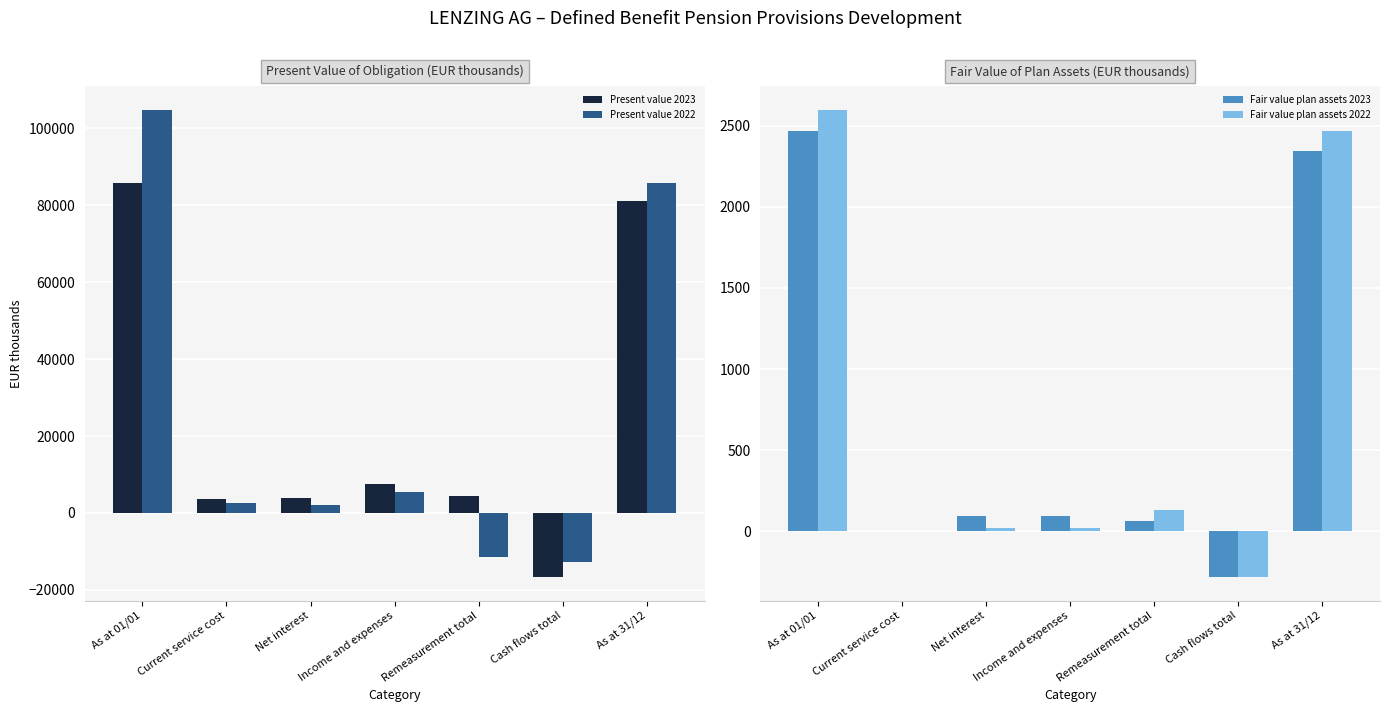

Does the chart contain any negative values?

Yes